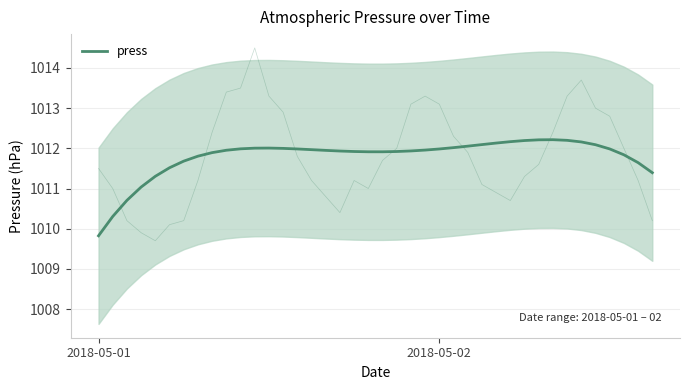

How many series are shown in this chart?

1